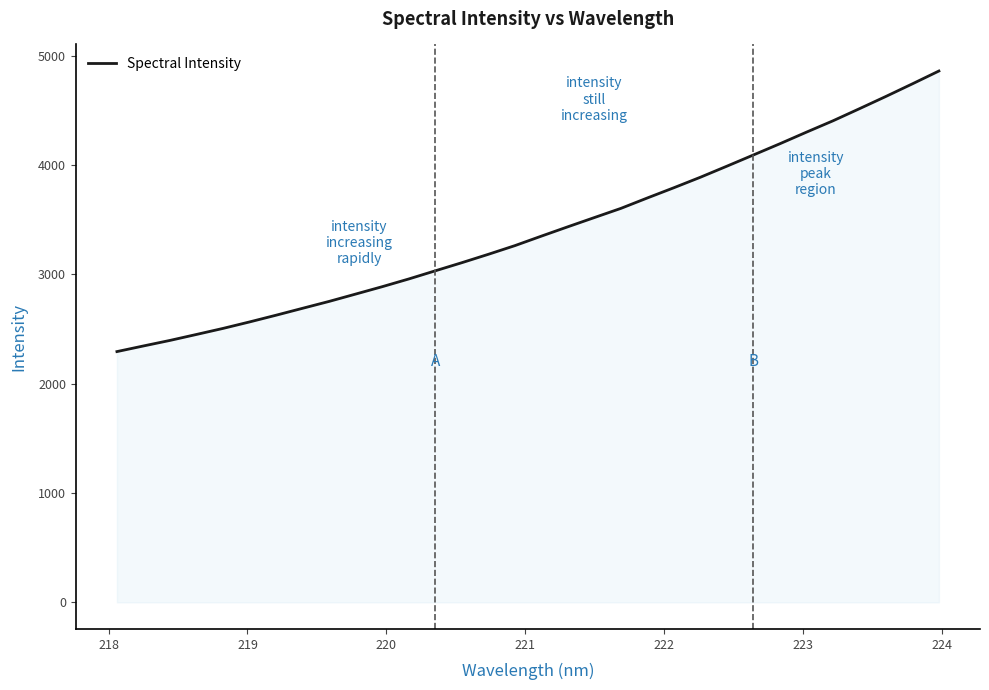

What is the minimum value shown in the chart?

2293.9